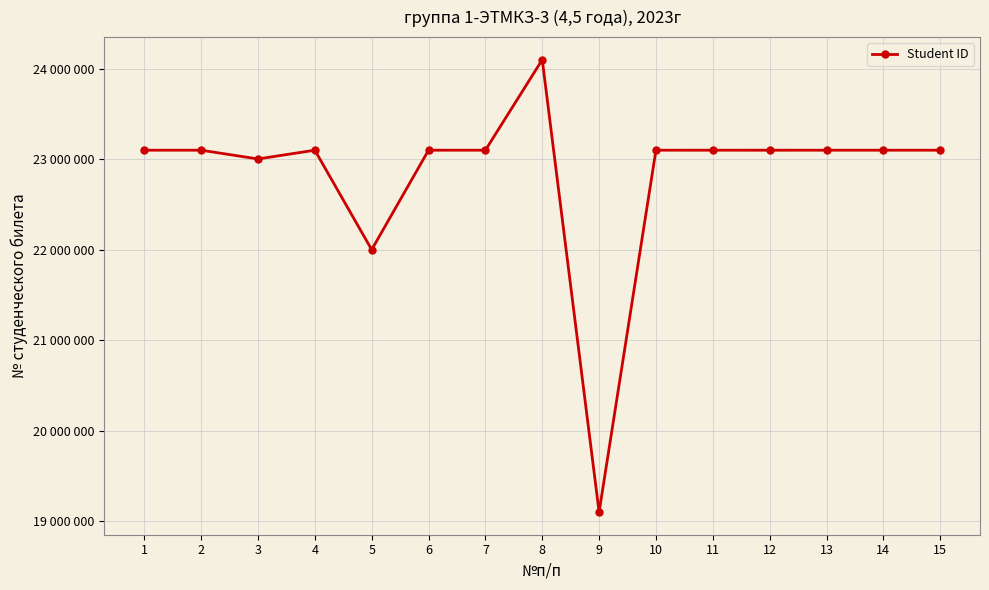

True or false: the data has more than 2 interior local peaks.

True